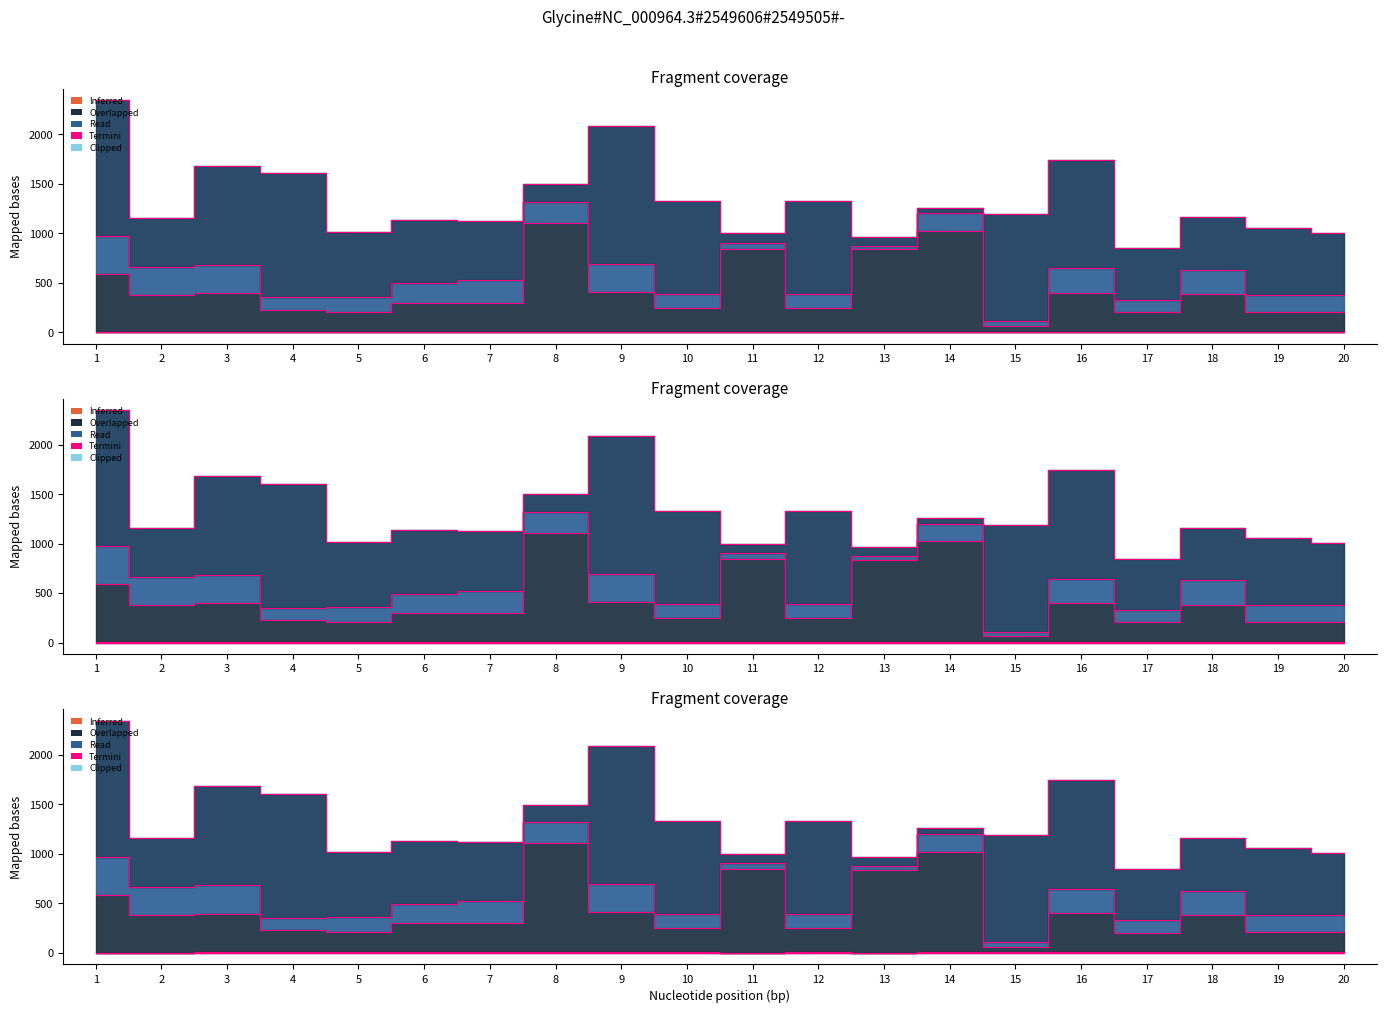

True or false: RPT_LEN and MSQUARE cross at least once.

False